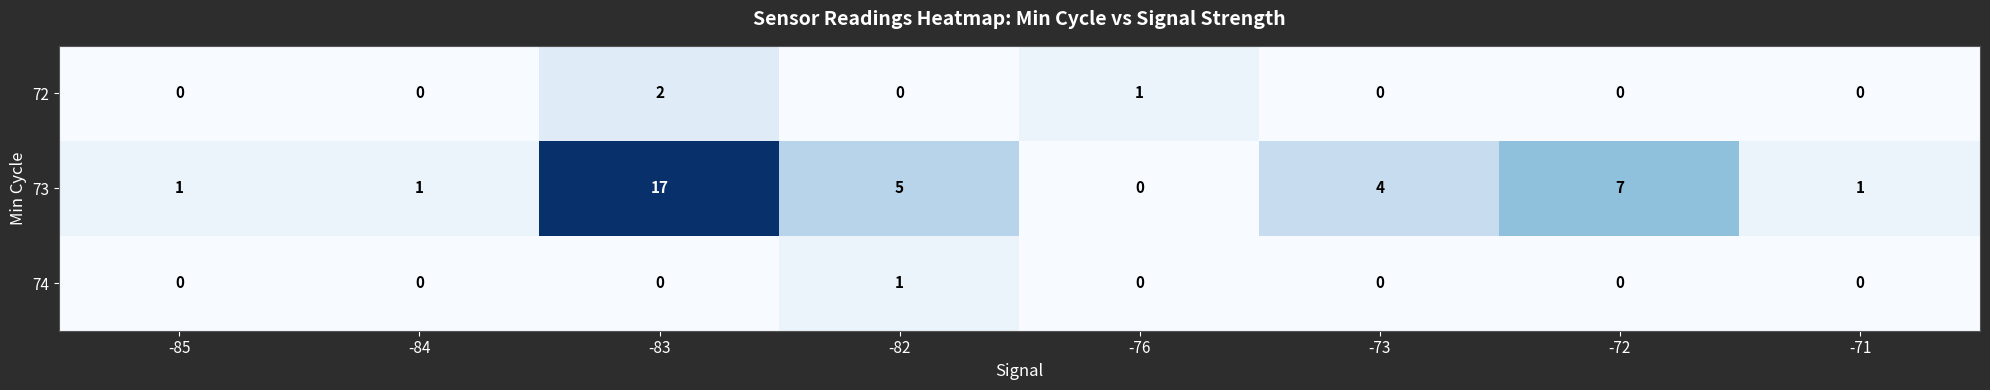

At which category does the chart reach its peak across all series?

-83